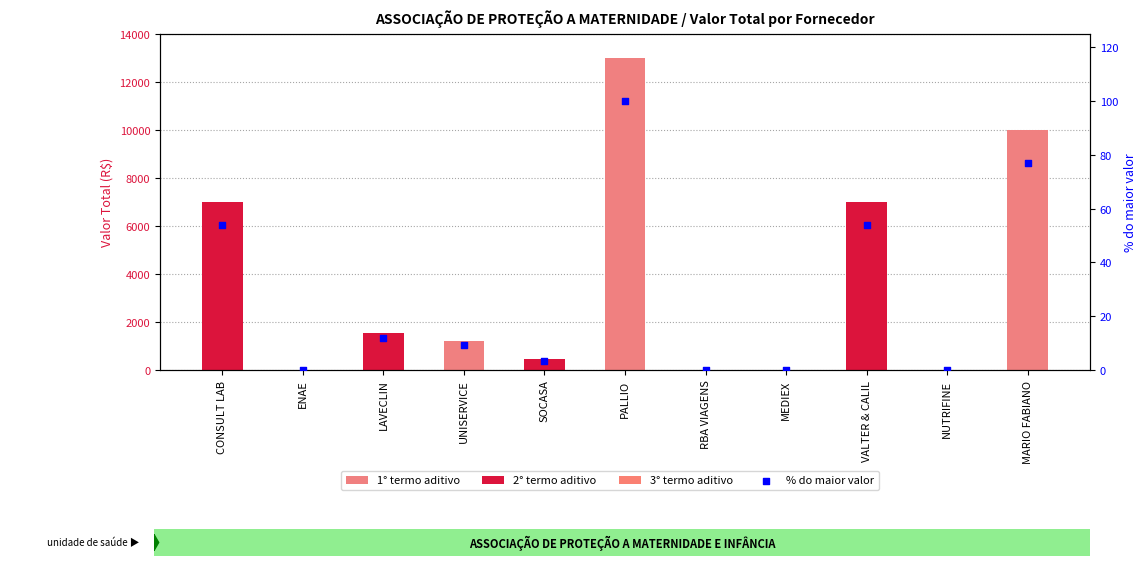

Between MARIO FABIANO and NUTRIFINE, which is larger?

MARIO FABIANO